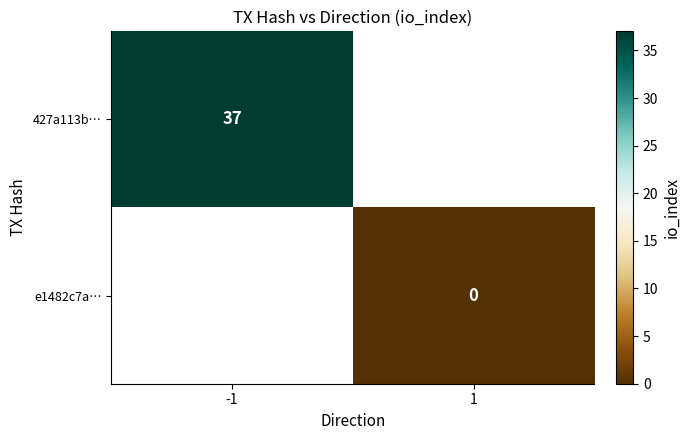

The value of 427a113b… at -1 is 37. True or false?

True